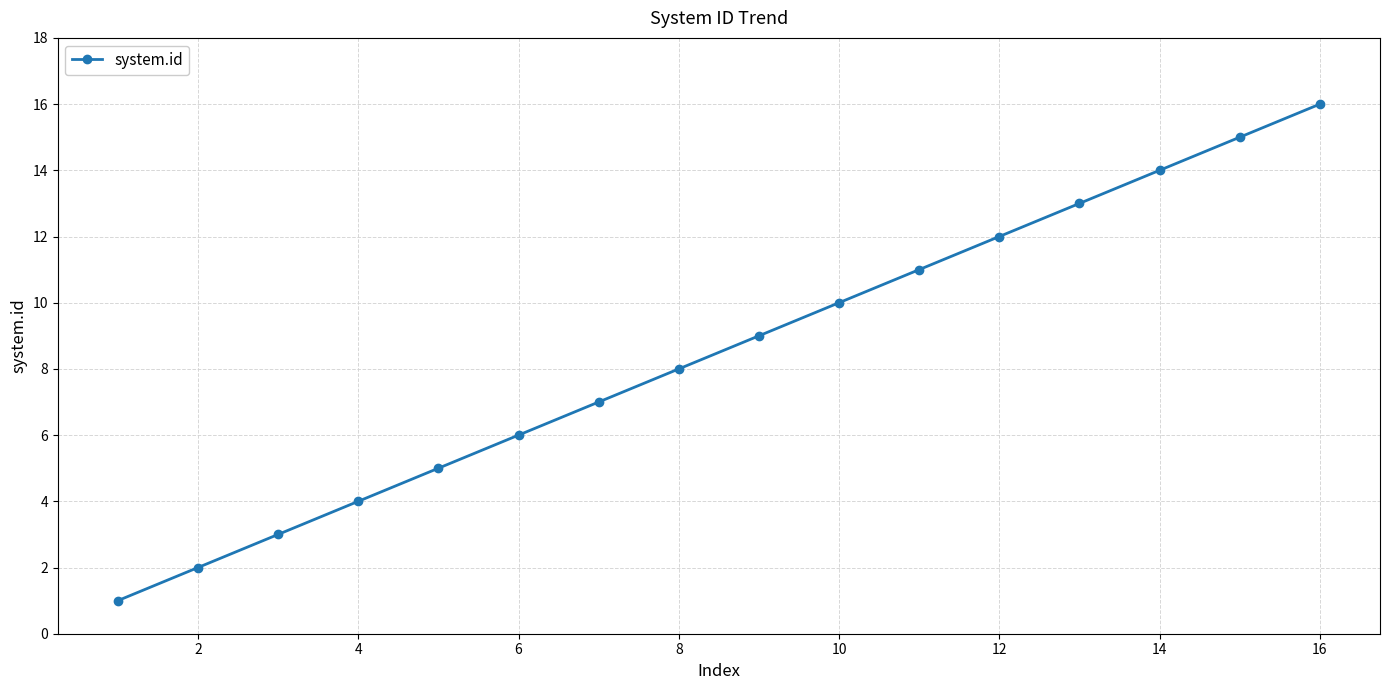

True or false: the data has more than 0 interior local peaks.

False